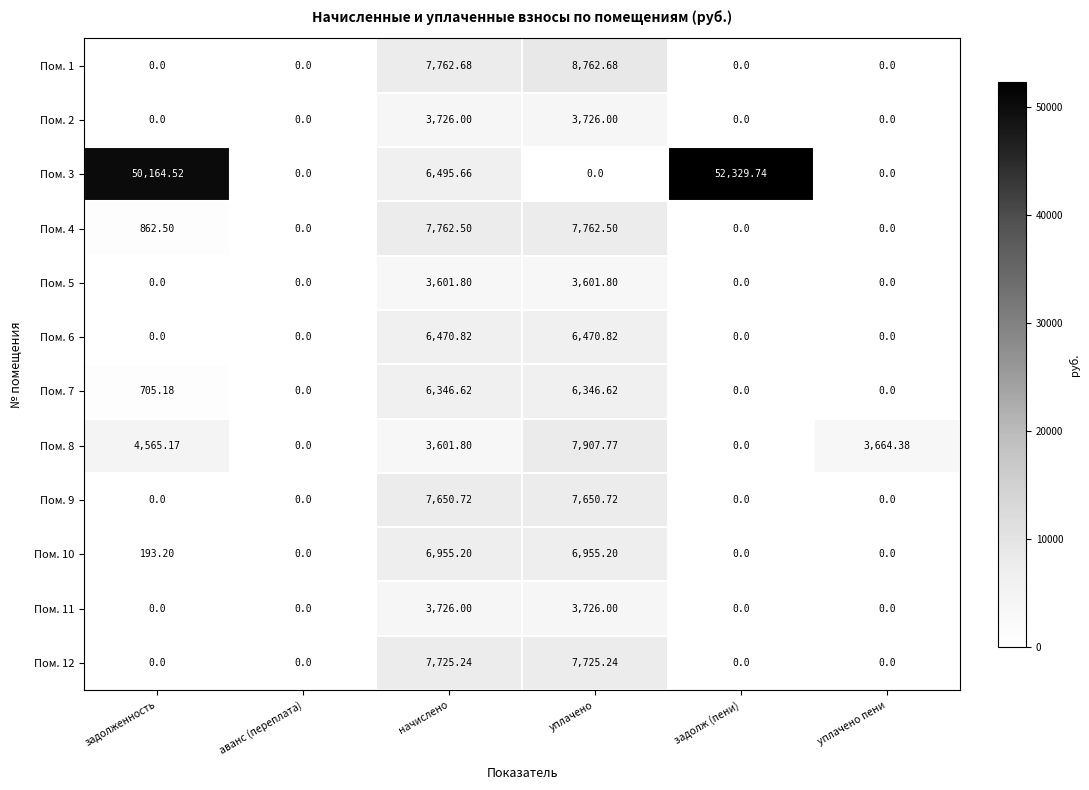

At which category does the chart reach its peak across all series?

задолж (пени)